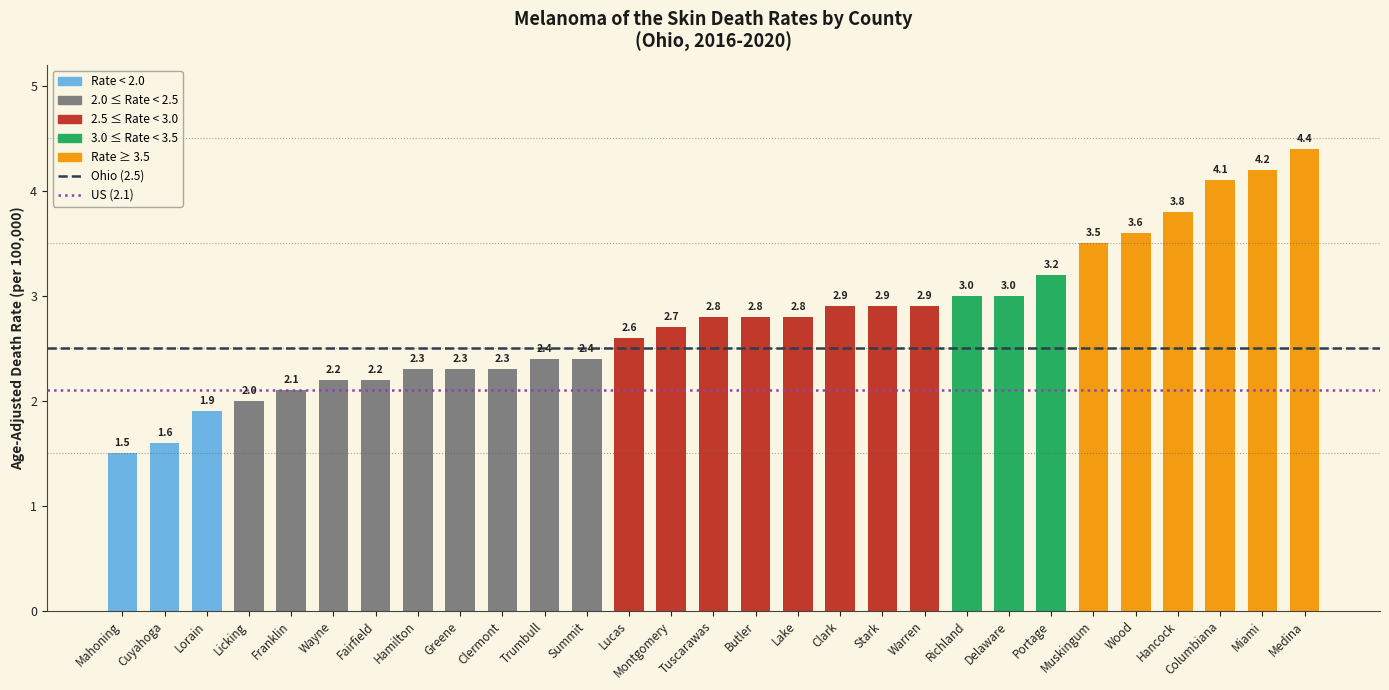

What is the label of the 23rd bar from the right?

Fairfield